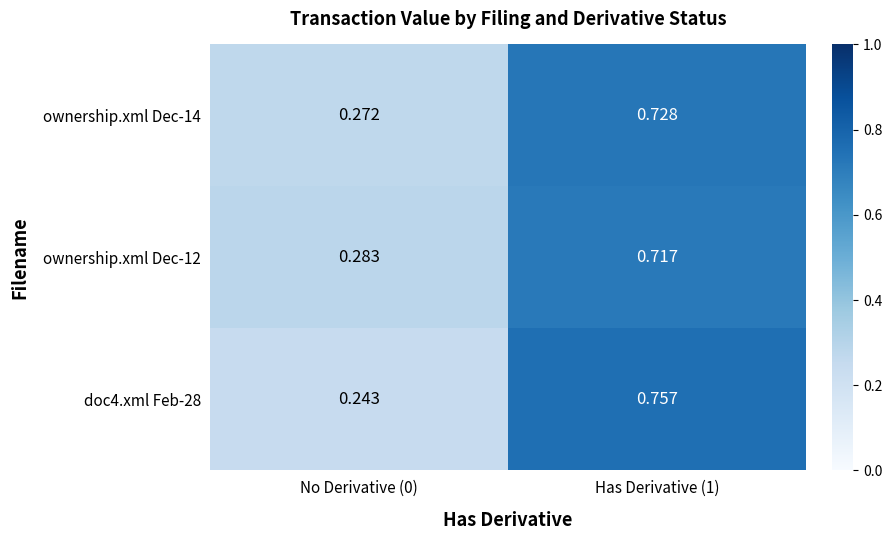

Is the value of doc4.xml Feb-28 at No Derivative (0) greater than the value of ownership.xml Dec-14 at No Derivative (0)?

No